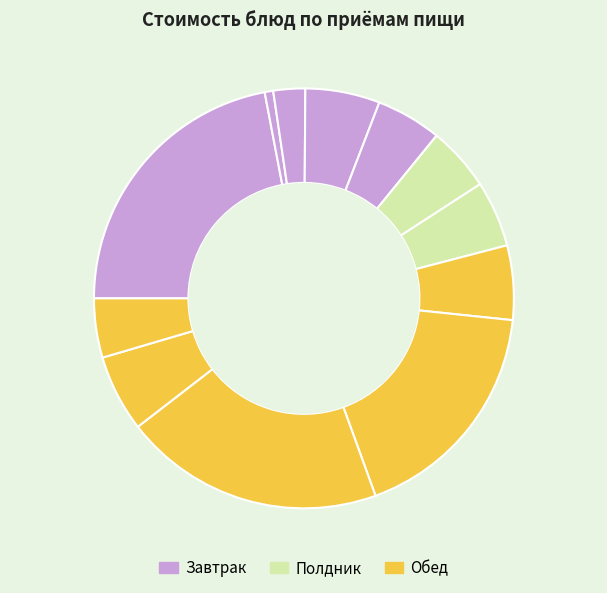

Is there any slice that represents more than half of the pie?

No